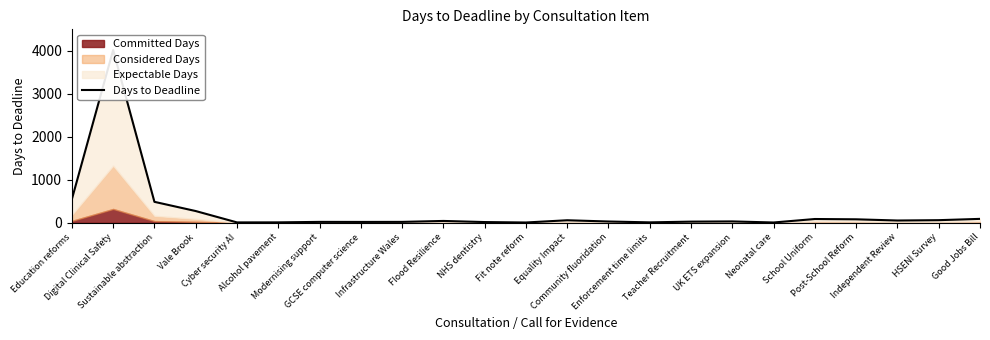

Reading left to right, extract all data points from this chart.

Education reforms=548	Digital Clinical Safety=4015	Sustainable abstraction=487	Vale Brook=273	Cyber security AI=9	Alcohol pavement=10	Modernising support=21	GCSE computer science=20	Infrastructure Wales=21	Flood Resilience=43	NHS dentistry=17	Fit note reform=7	Equality Impact=59	Community fluoridation=30	Enforcement time limits=10	Teacher Recruitment=27	UK ETS expansion=32	Neonatal care=7	School Uniform=88	Post-School Reform=81	Independent Review=53	HSENI Survey=61	Good Jobs Bill=91